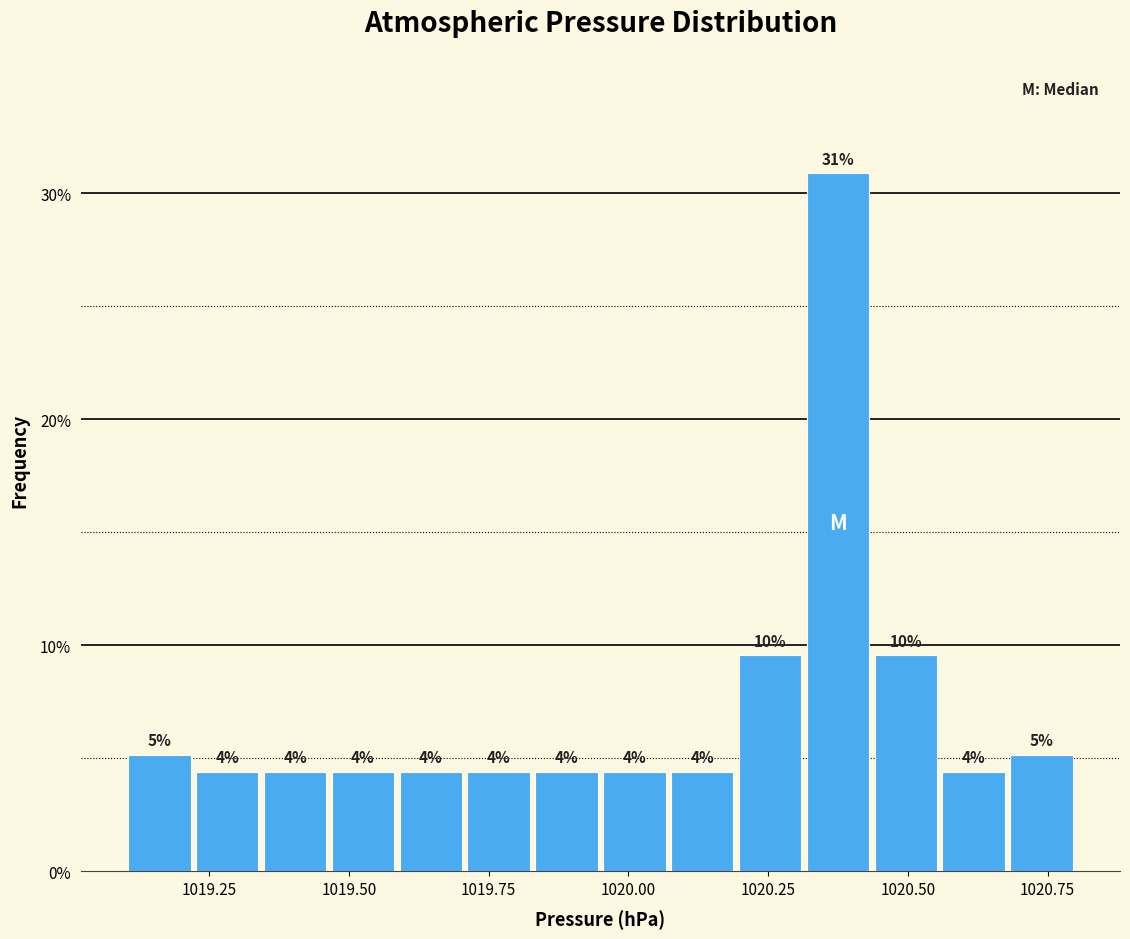

Read against the x-axis, roughly where is the centre of the tallest bar?

1020.40